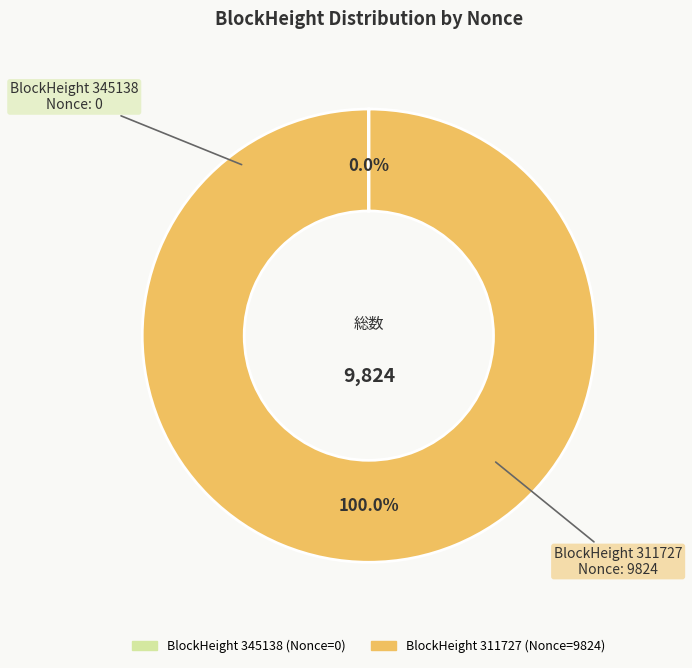

To the nearest percent, what is the average slice percentage?

50%